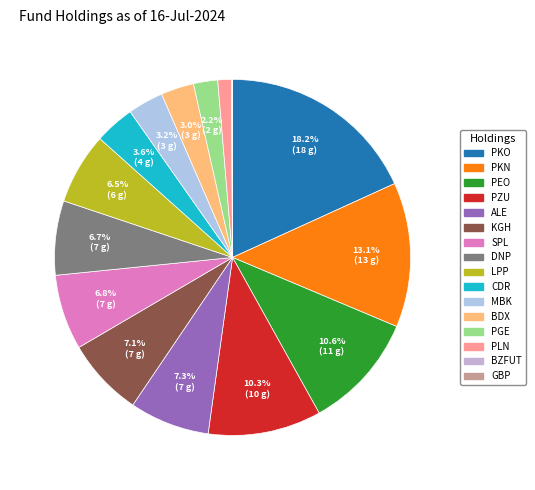

Is there a majority slice in this chart?

No